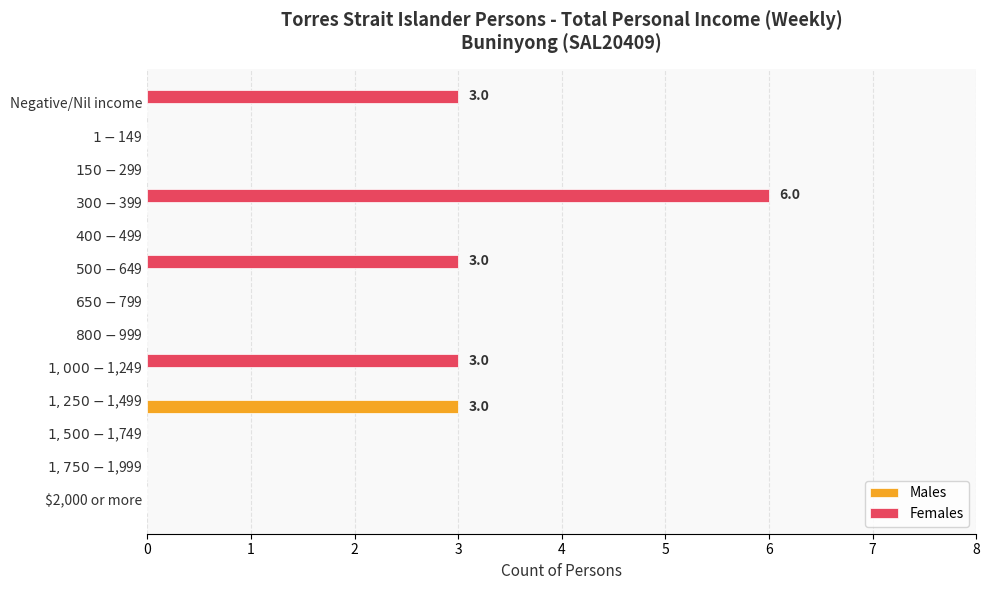

Which series has the largest total across all categories?

Females